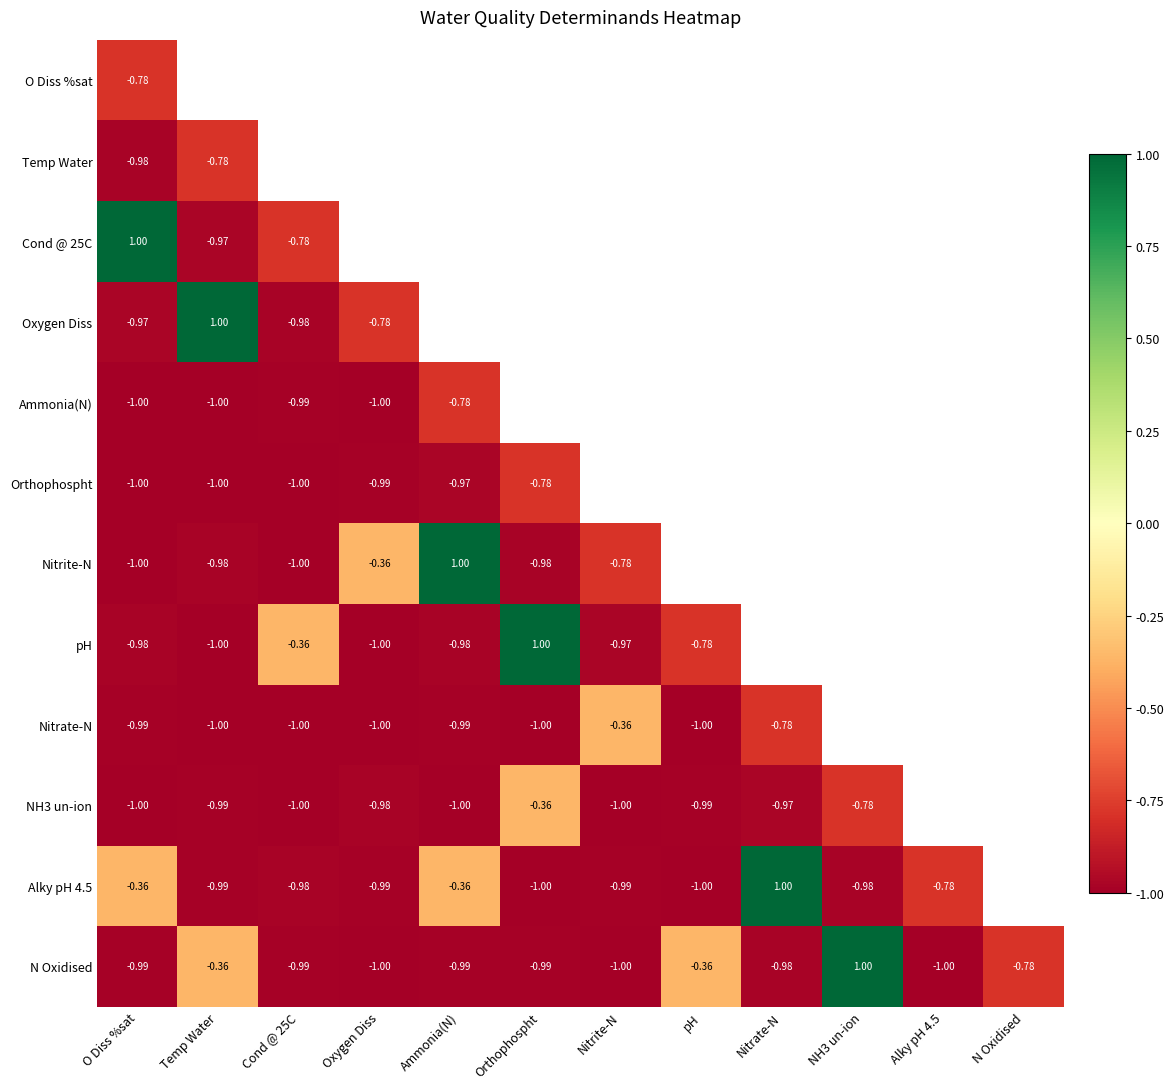

Is the value of N Oxidised at Cond @ 25C greater than the value of Nitrite-N at Temp Water?

No